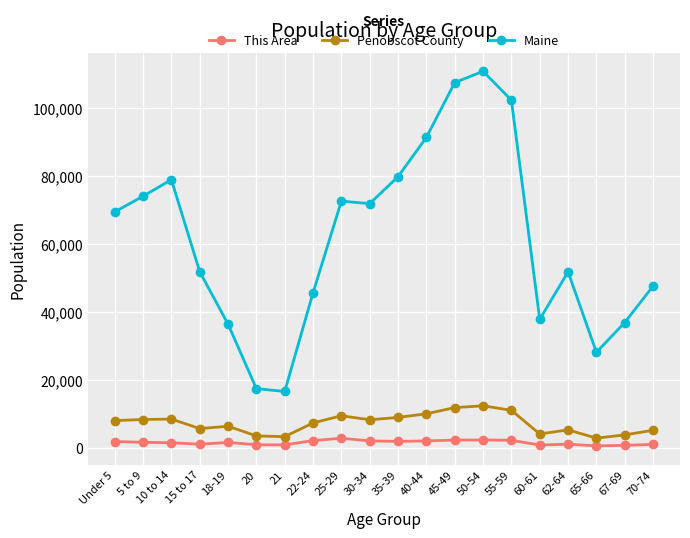

What is the spread (max minus min) of values at 25-29?

69903